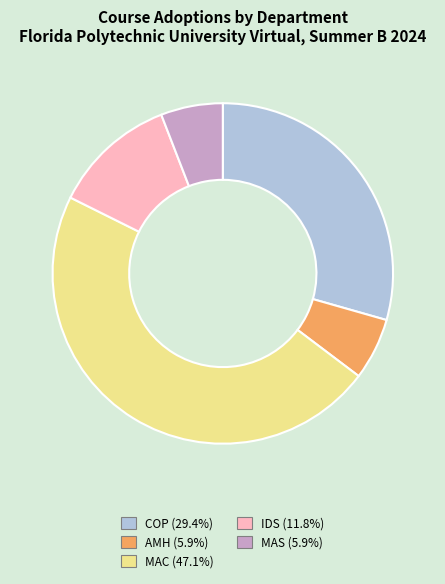

Is there a majority slice in this chart?

No